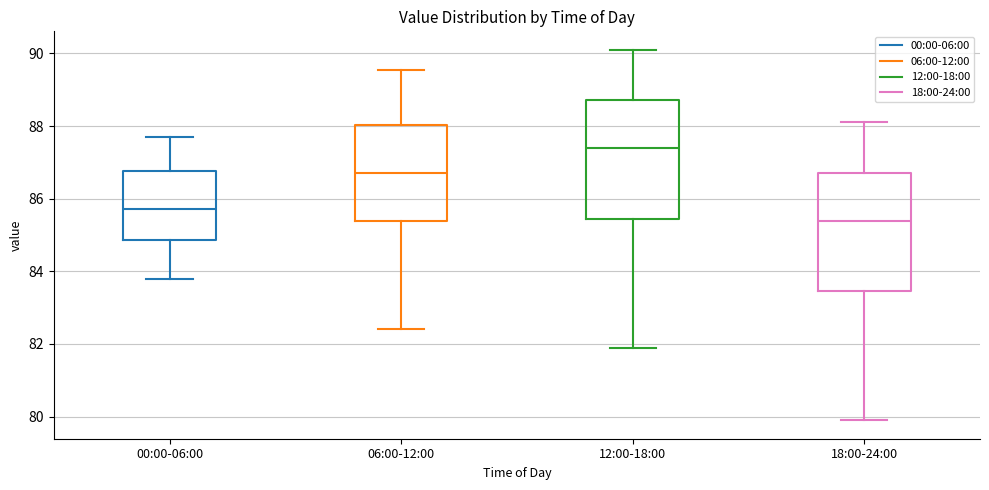

Where is the upper edge of the box for 06:00-12:00 on the y-axis? The values are not printed on the chart, so give them approximately, as read against the axis.

88.0